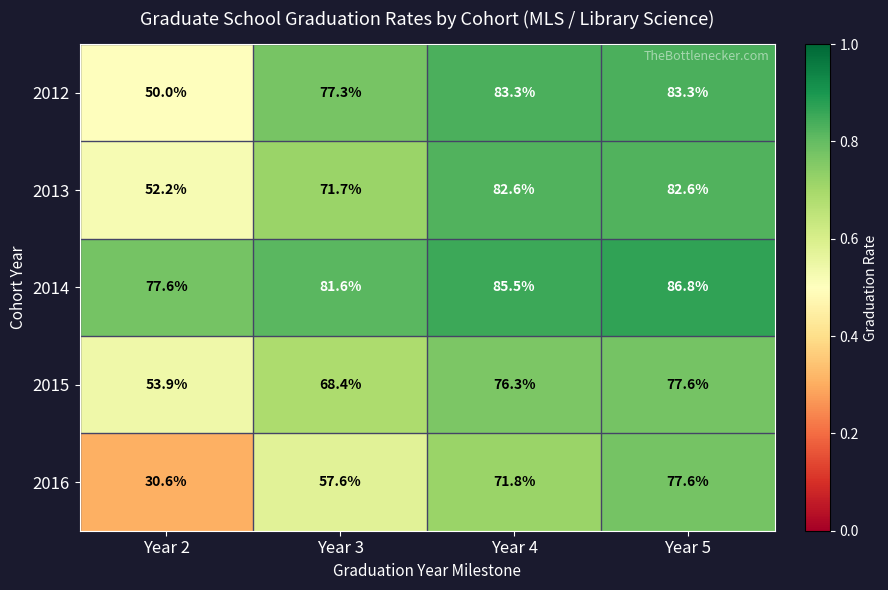

At Year 3, list the series in order from largest to smallest.

2014, 2012, 2013, 2015, 2016